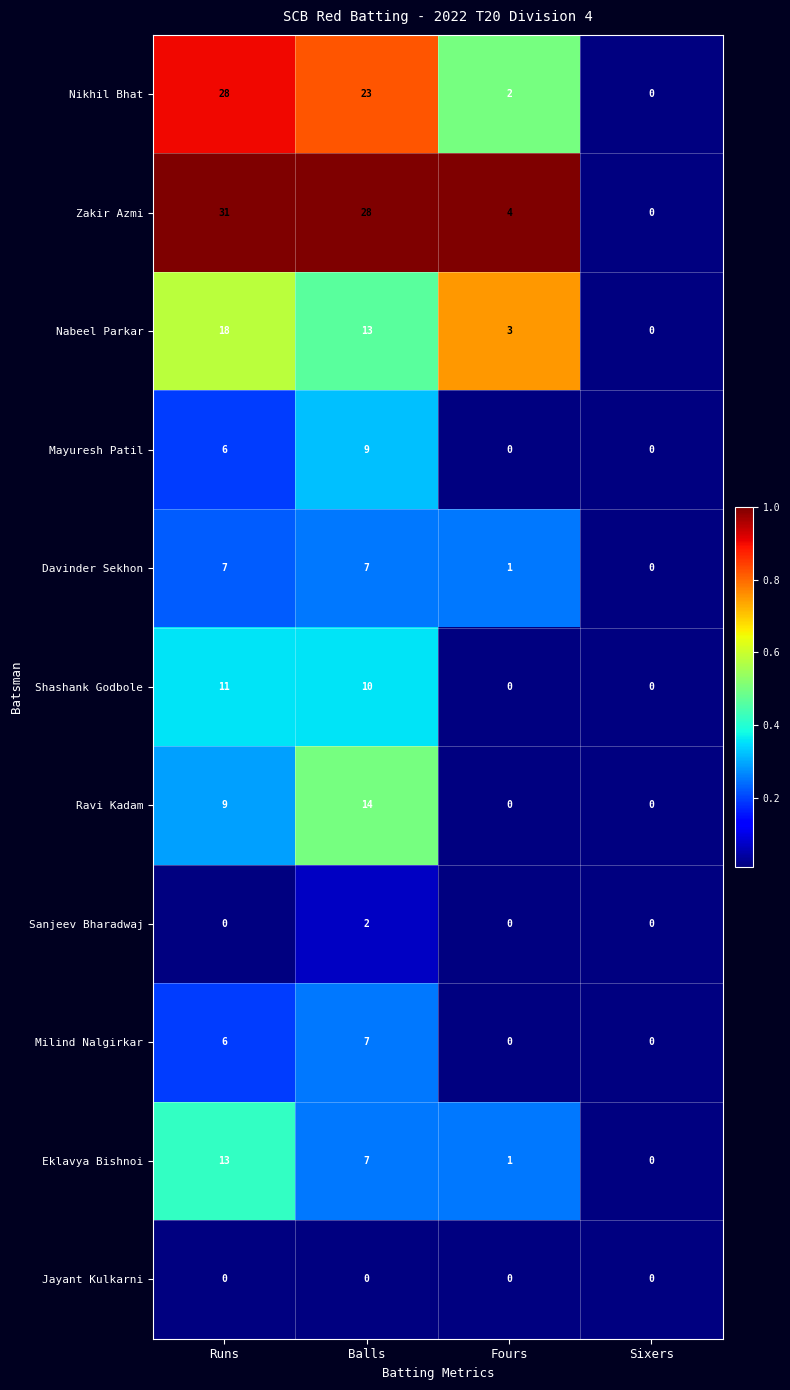

What is the total value across all series at Runs?

129